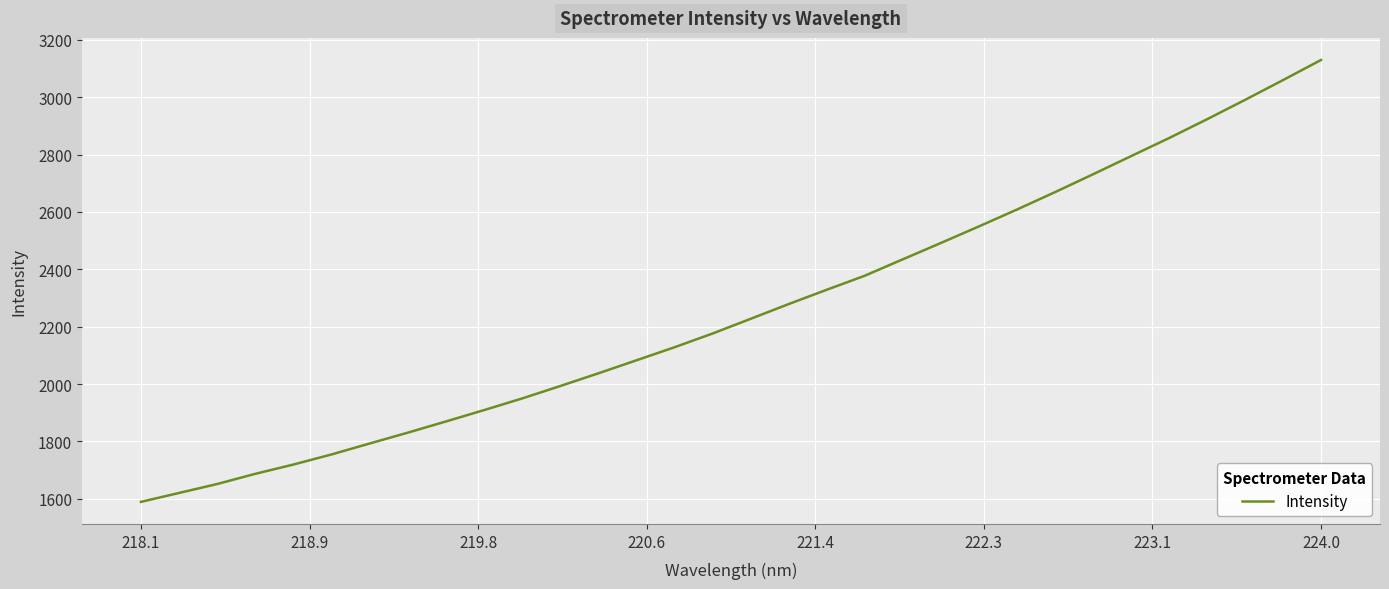

How many distinct data groups are displayed?

1